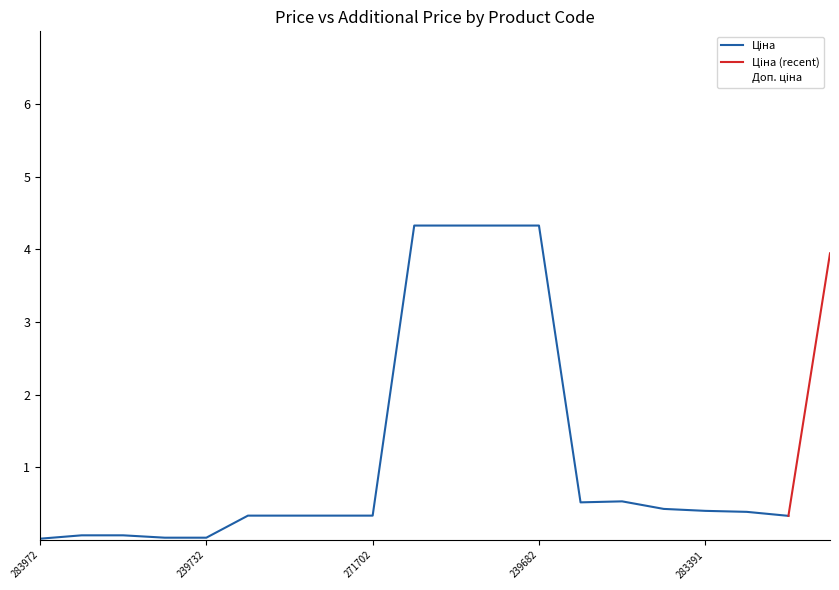

What is the ratio of the value at 271702229 to the value at 280941901?

0.2